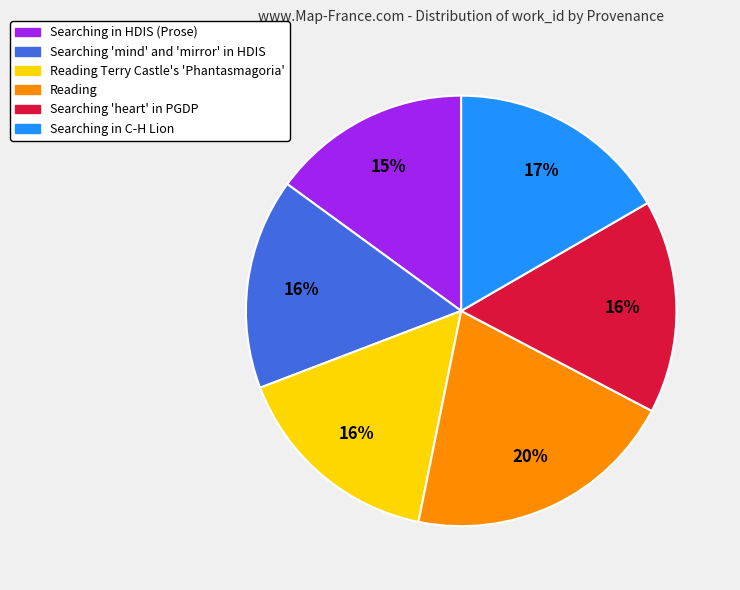

Does any single category account for the majority?

No